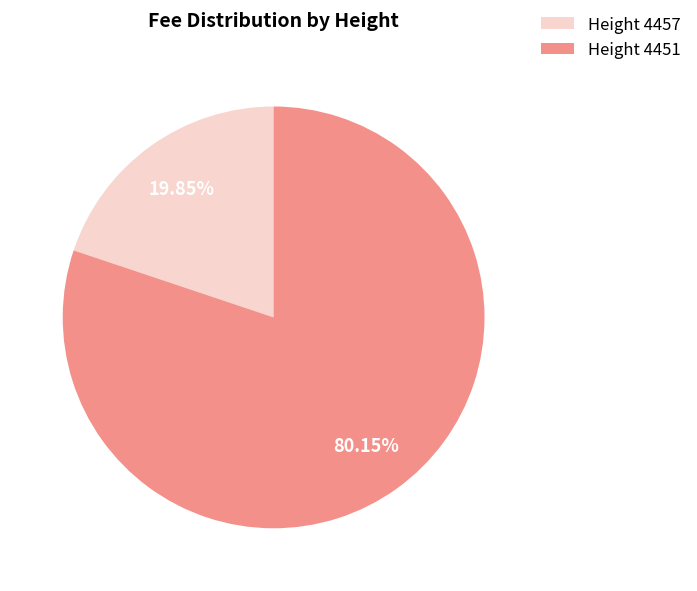

What is the smallest slice in the pie chart?

Height 4457